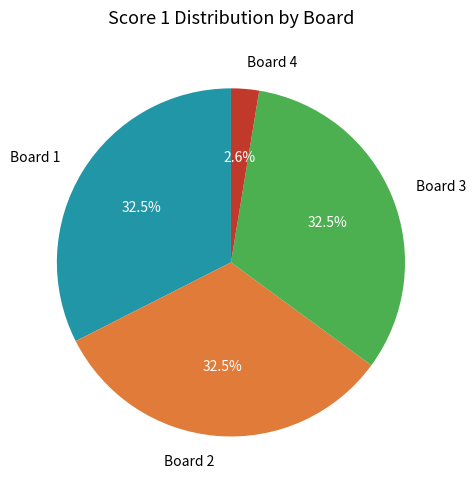

To the nearest percent, what is the difference between the largest and smallest slice percentages?

30%